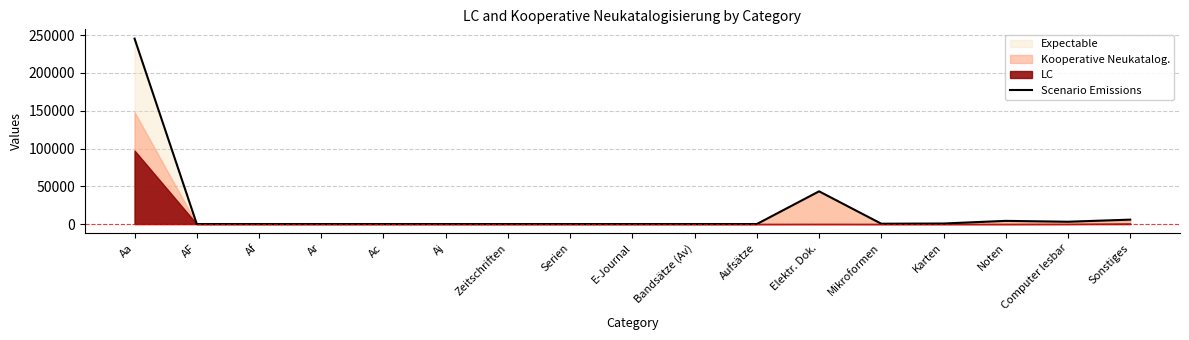

What is the average value?

17824